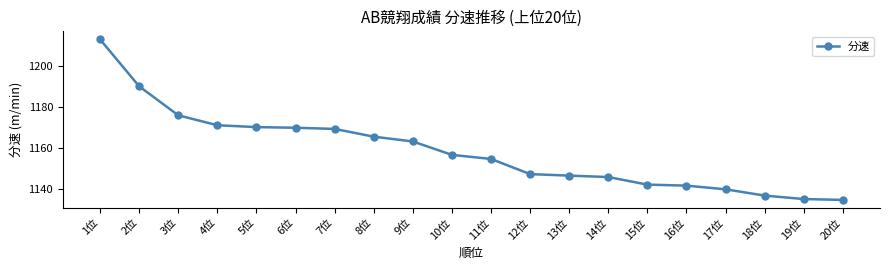

What is the label of the 9th point from the right?

12位